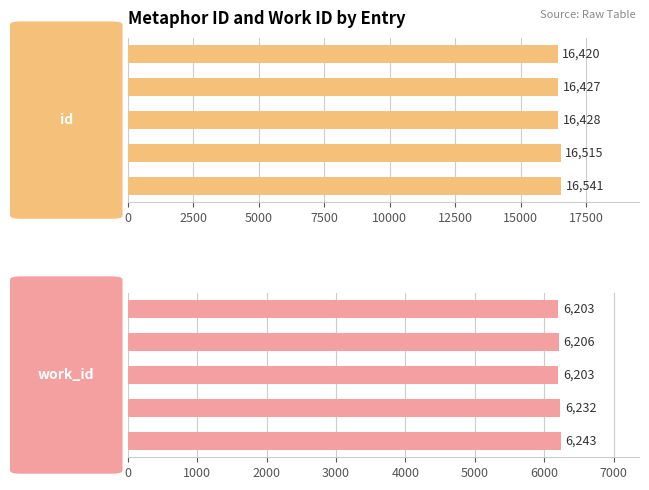

Reading left to right, list all the values displayed in this chart.

id: 16420	16427	16428	16515	16541
work_id: 6203	6206	6203	6232	6243